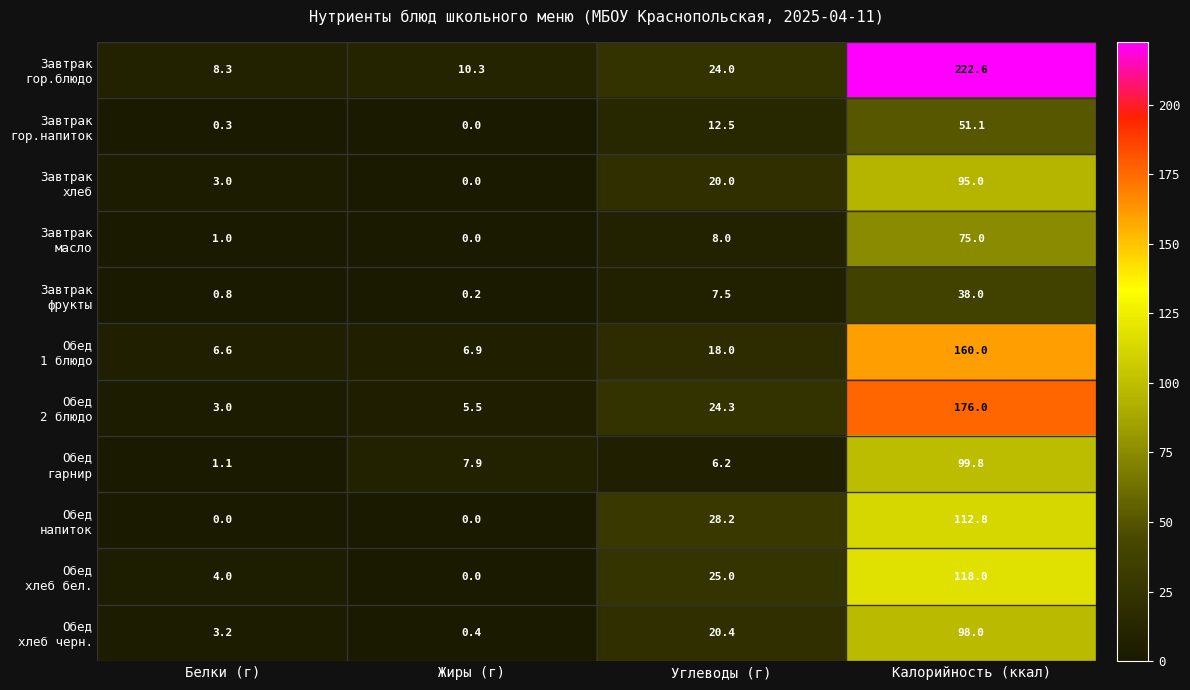

What is the spread (max minus min) of values at Углеводы (г)?

22.0